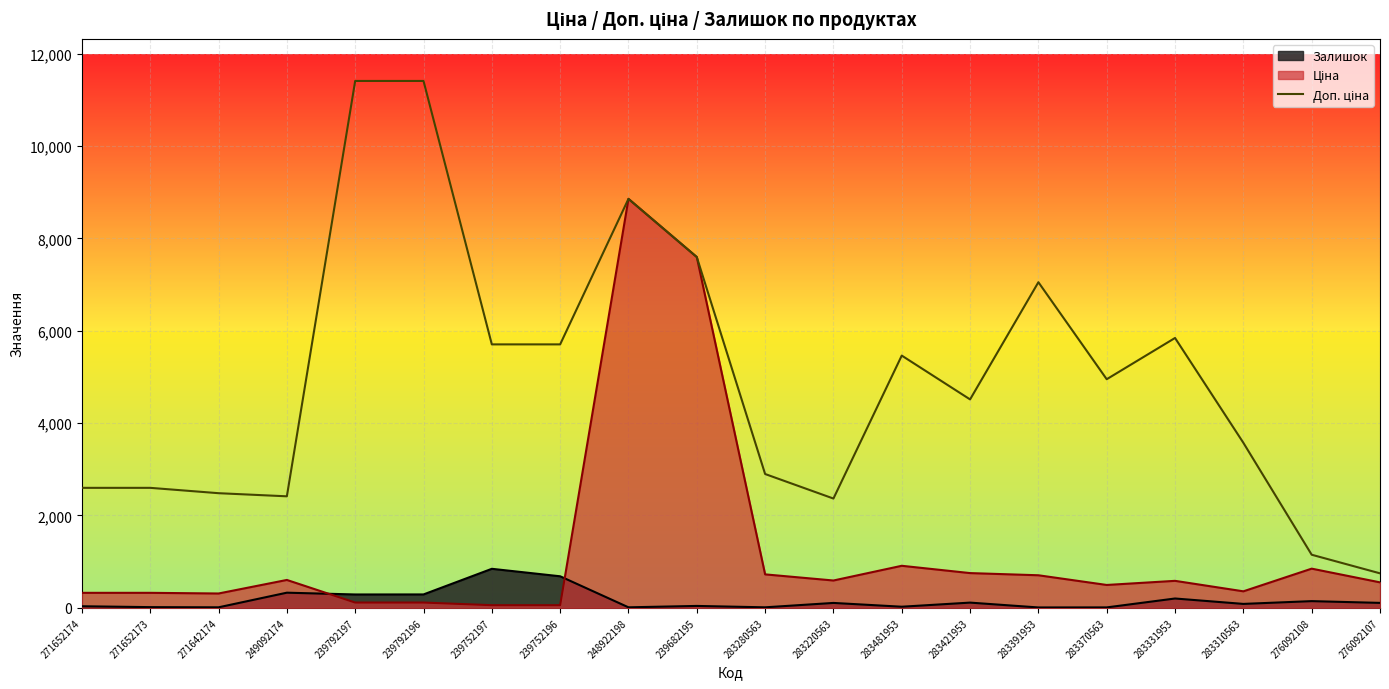

How many lines are shown in the chart?

3